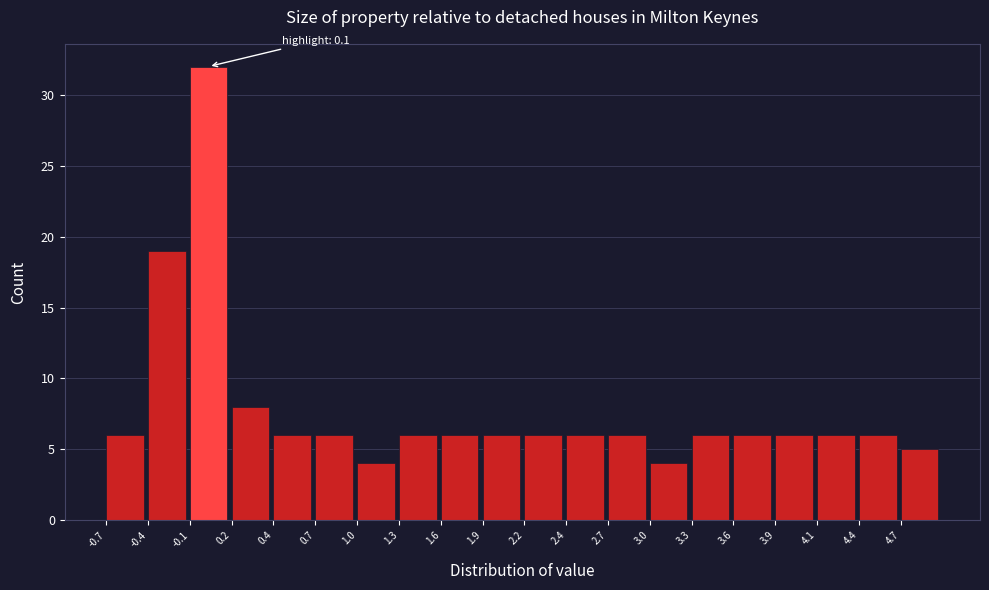

Over which range of the x-axis is the bar tallest?

-0.130 to 0.155